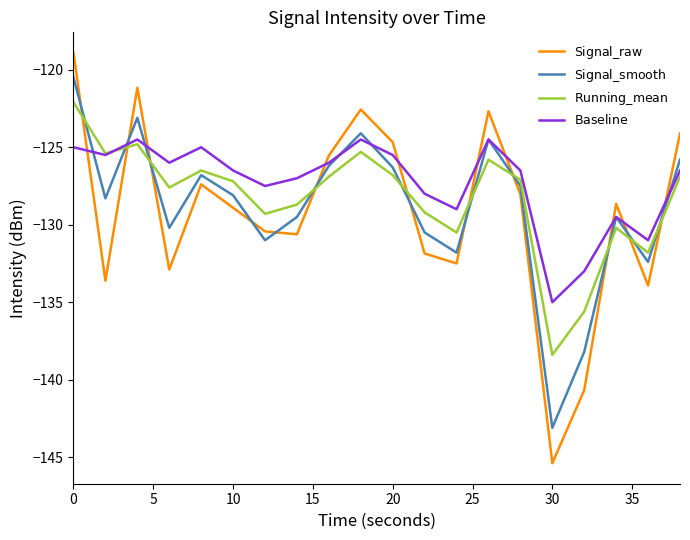

What is the maximum value shown in the chart?

-118.9